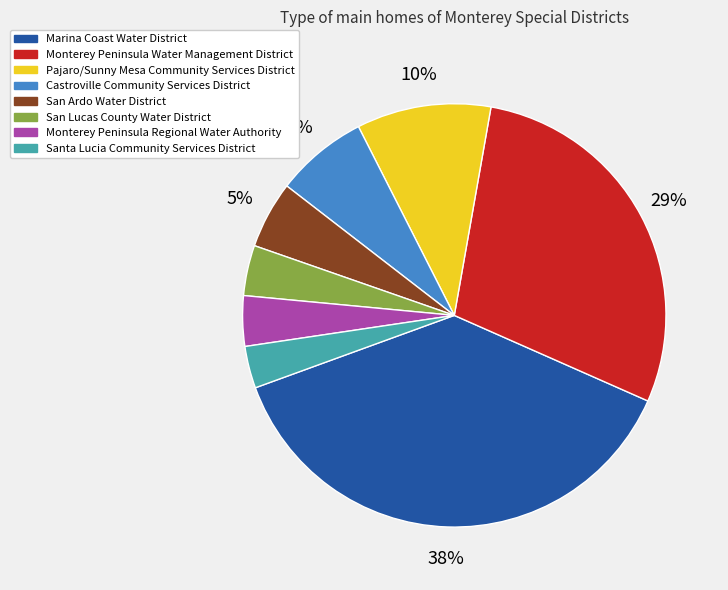

Which slice is the largest?

Marina Coast Water District